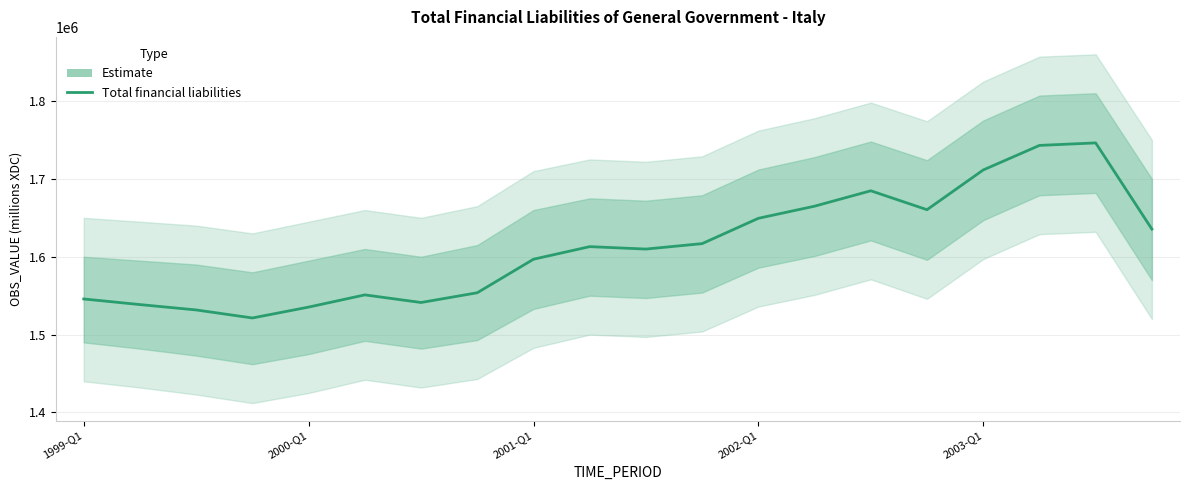

Is this an area chart (filled region under the line)?

No